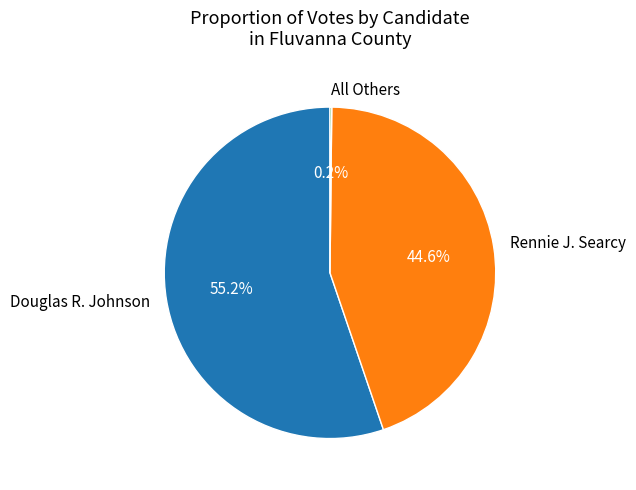

How much of the chart is everything except Douglas R. Johnson?

44.8%